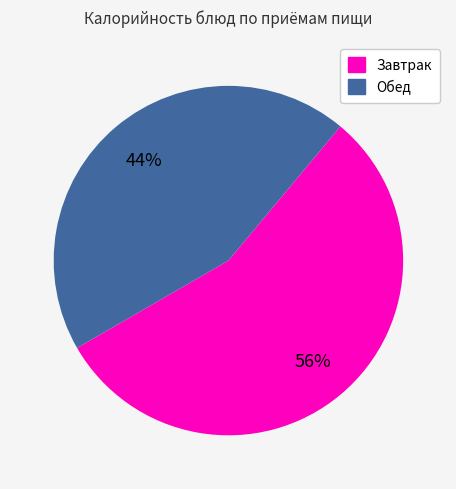

Is there a majority slice in this chart?

Yes